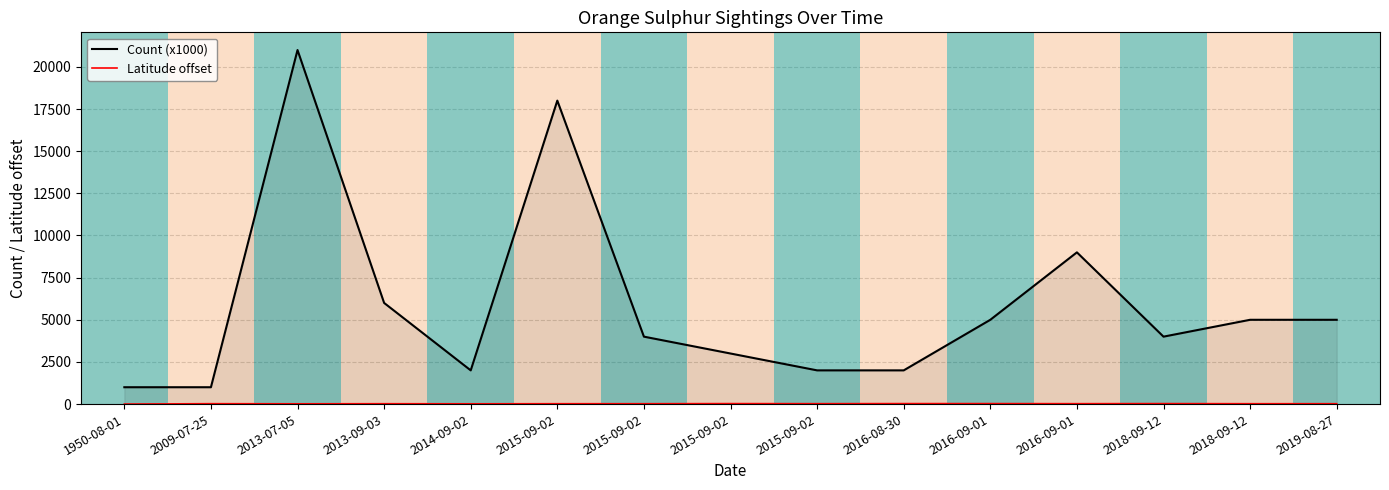

What is the maximum value for Latitude offset?

28.7